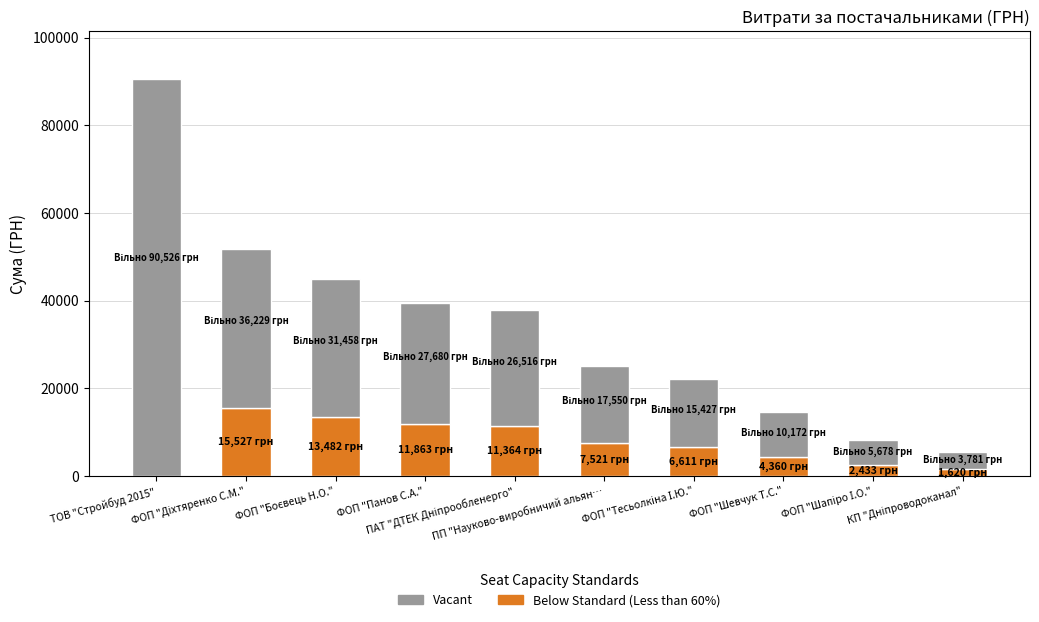

How many series are shown in this chart?

2